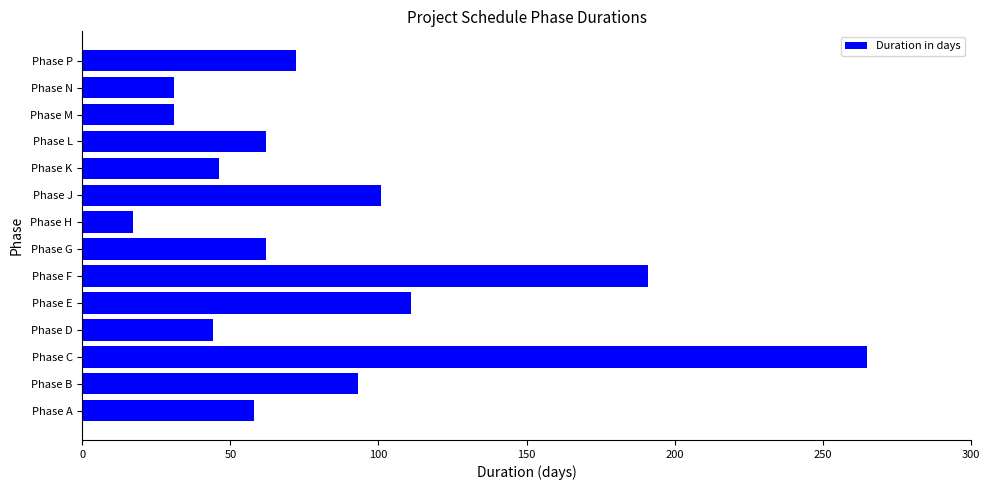

Which label corresponds to the smallest value in the chart?

Phase H